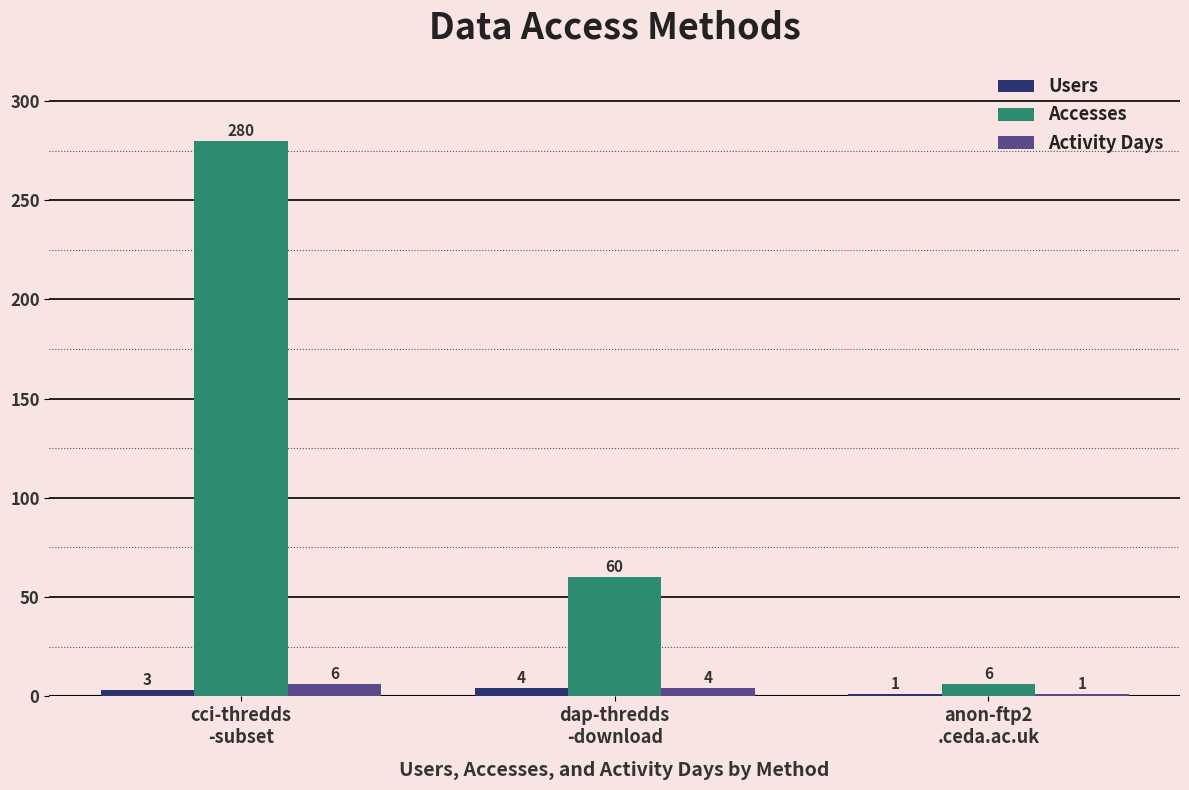

At how many categories does at least one series exceed 187?

1